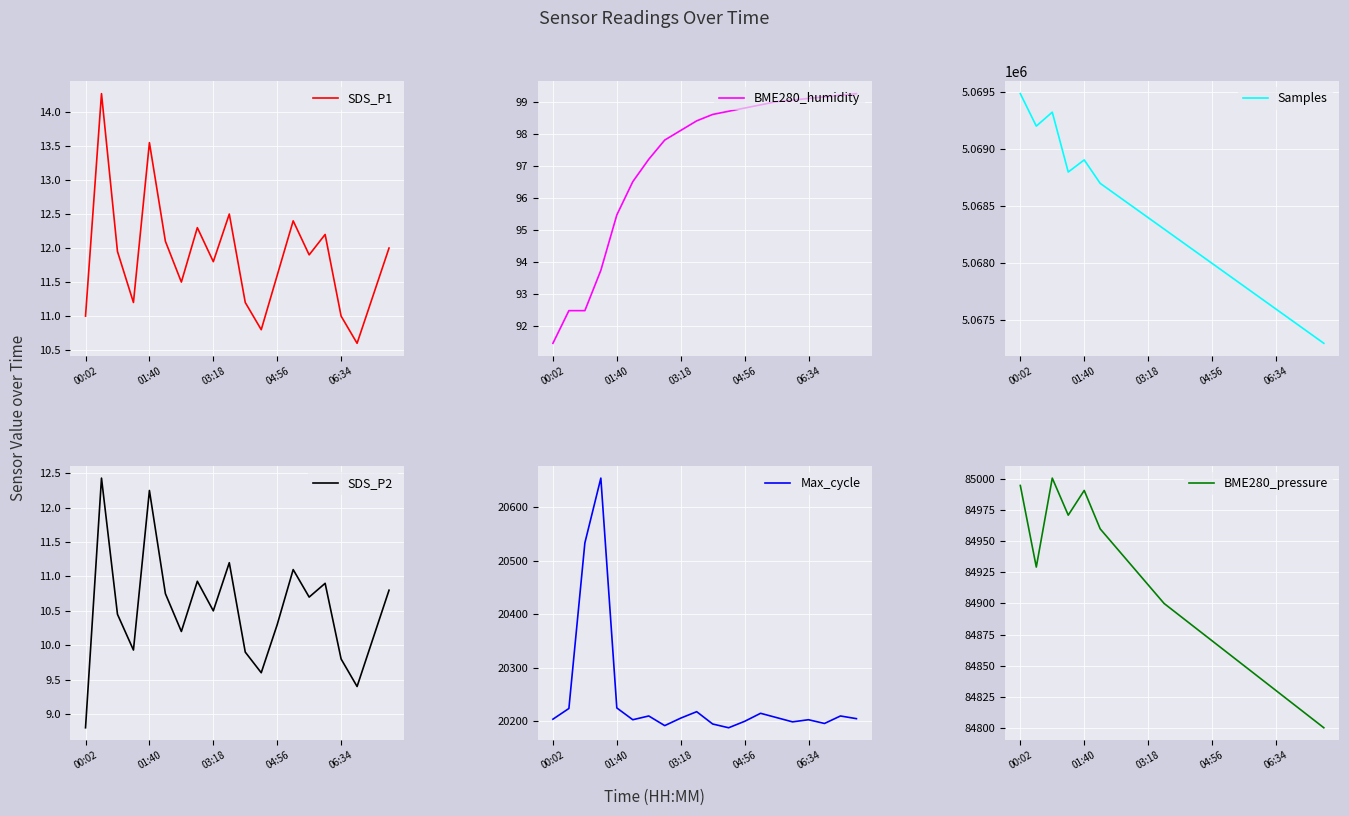

What is the difference between the BME280_humidity values at 10 and 17?

0.6